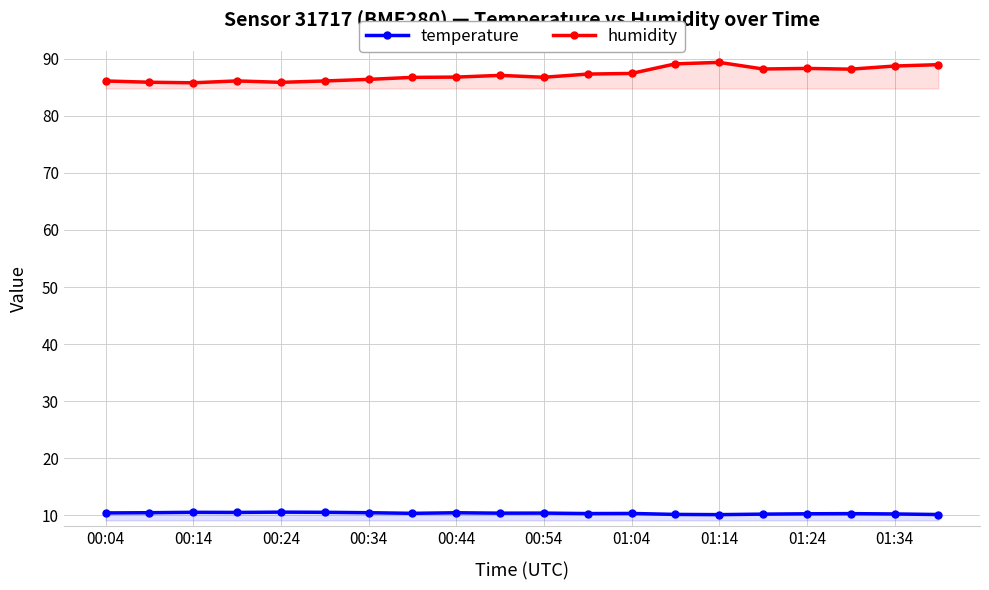

Is the value of humidity at 15 greater than the value of temperature at 17?

Yes